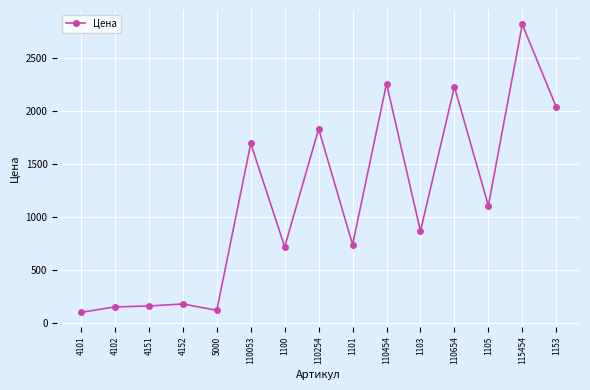

True or false: the data has more than 0 interior local peaks.

True